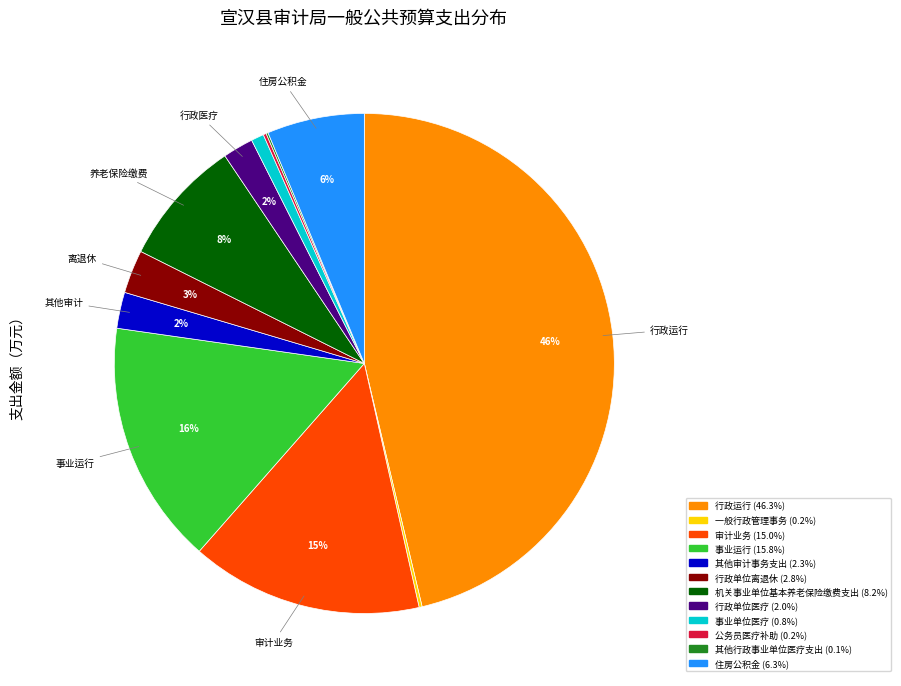

Is it true that 事业单位医疗 is 11% of the pie?

False